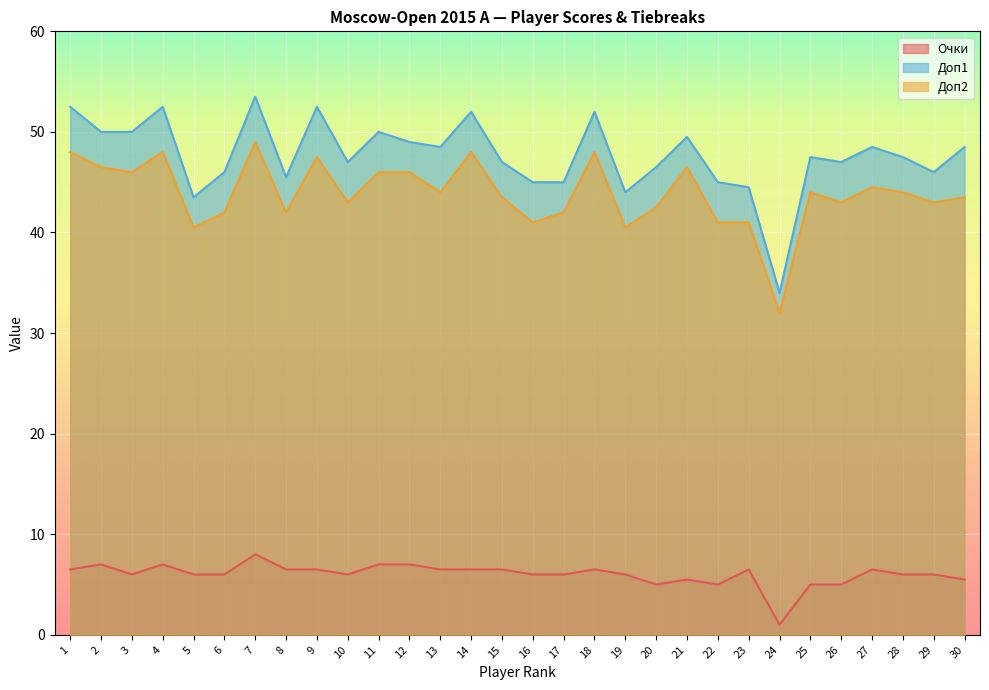

Rank the series at 24 from lowest to highest value.

Очки, Доп2, Доп1